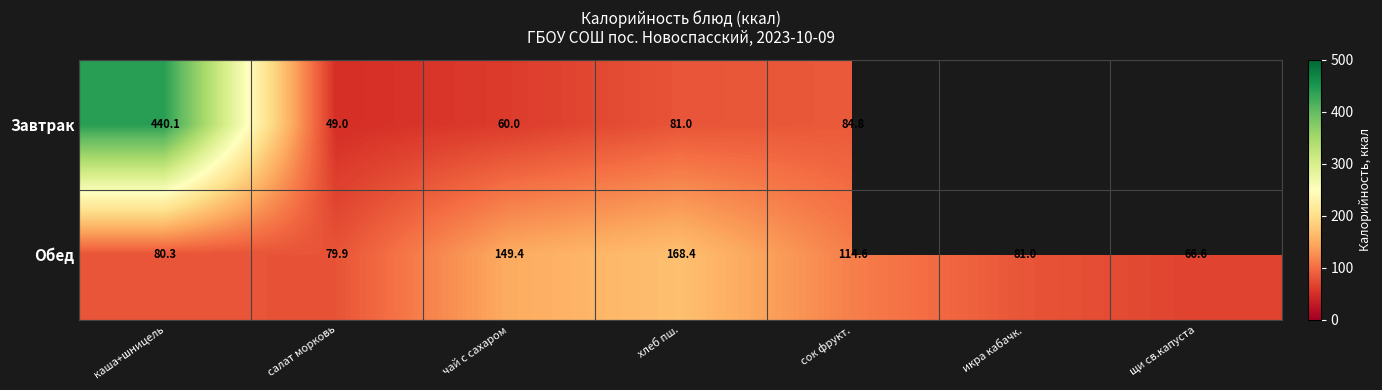

Which category has the lowest value in the Обед series?

щи св.капуста